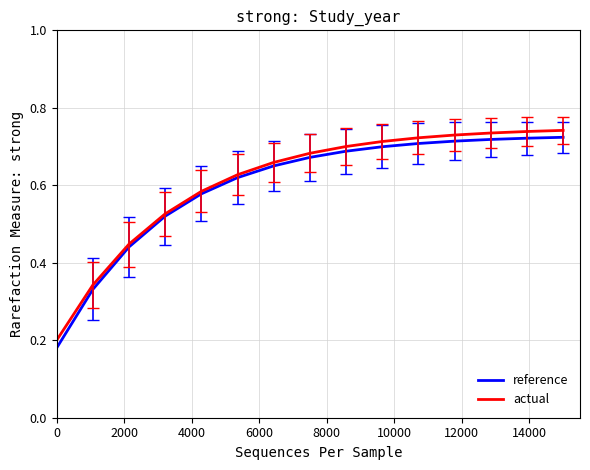

Which series has the largest range (max minus min)?

reference